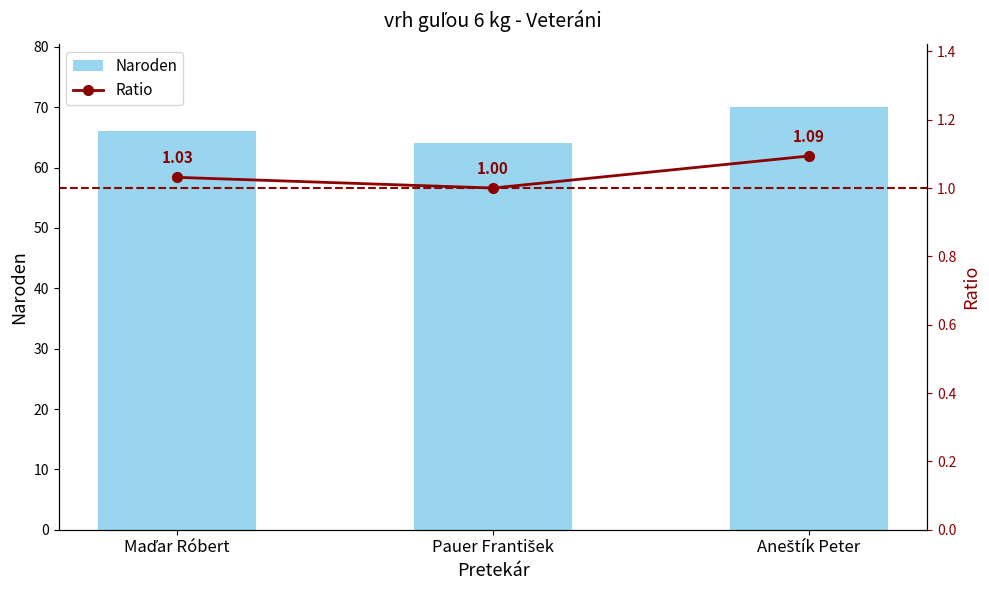

What is the spread (max minus min) of values at Maďar Róbert?

65.0